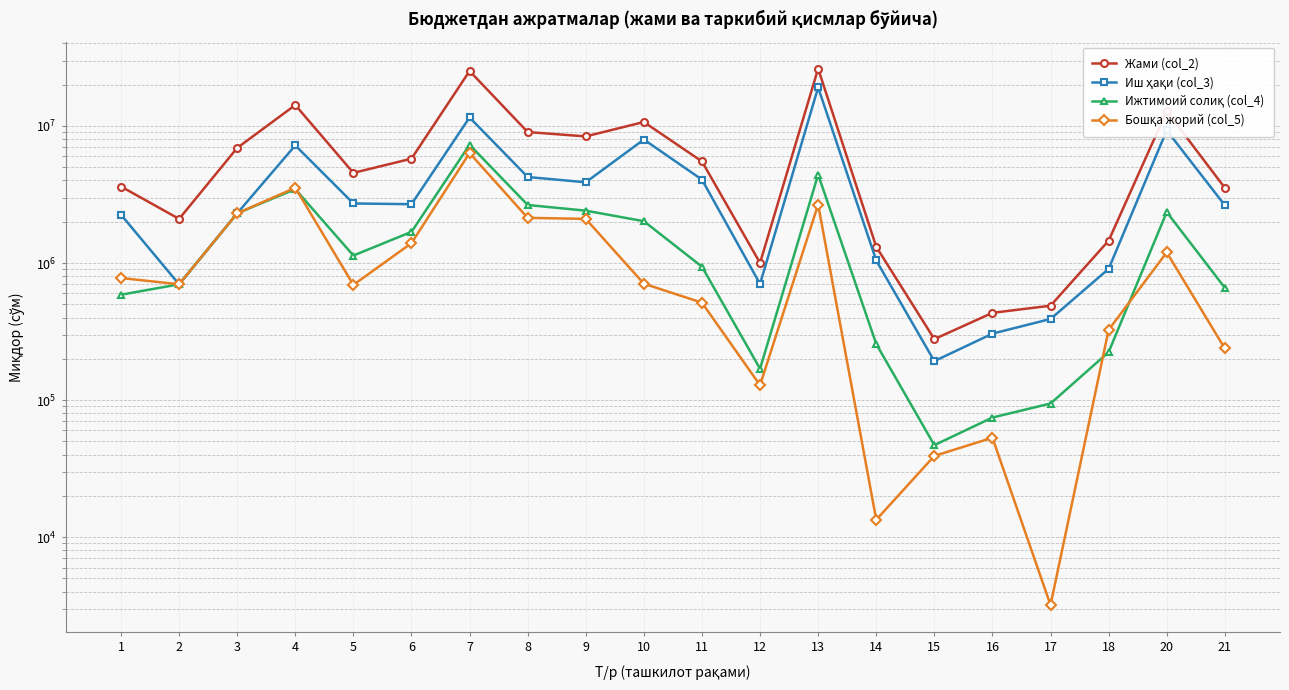

How many lines are shown in the chart?

4